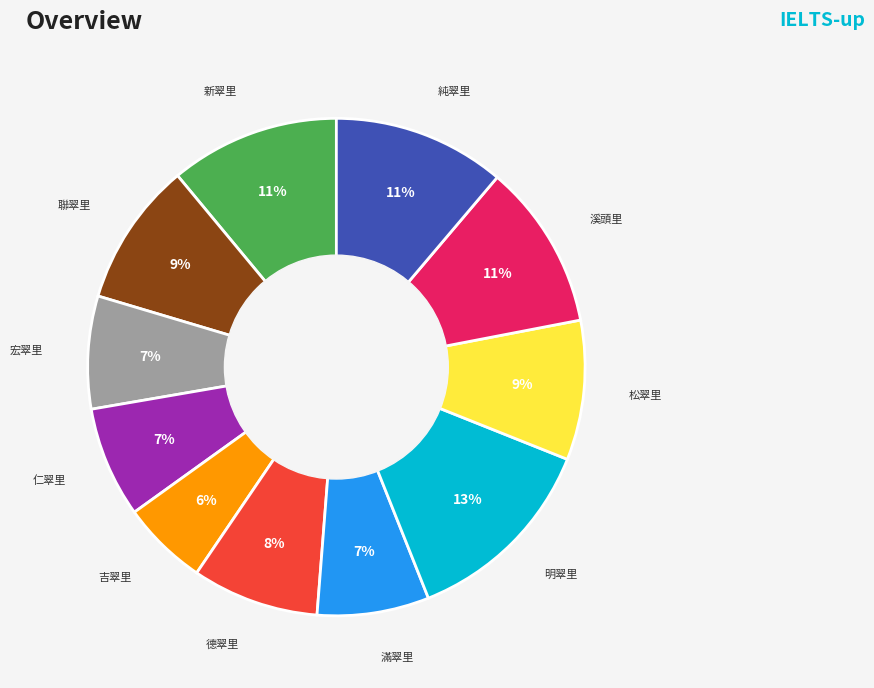

To the nearest percent, what is the average slice percentage?

9%